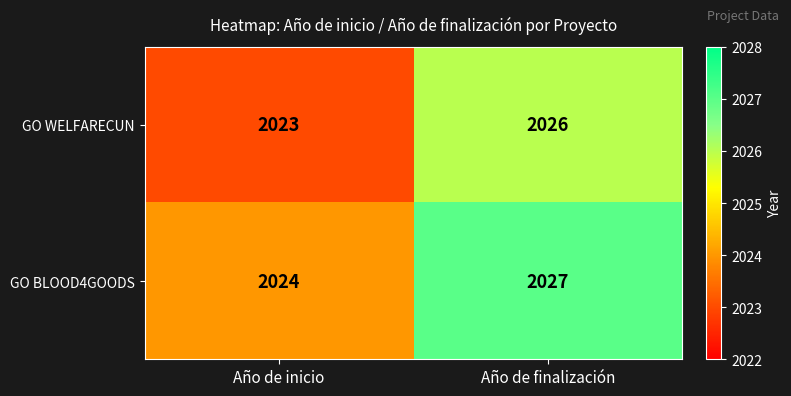

What is the difference between the highest and lowest values at Año de inicio?

1